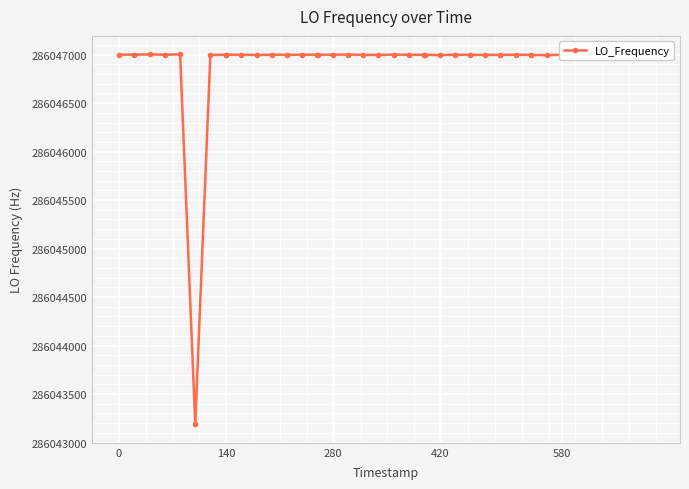

What is the greatest value displayed?

286047002.8